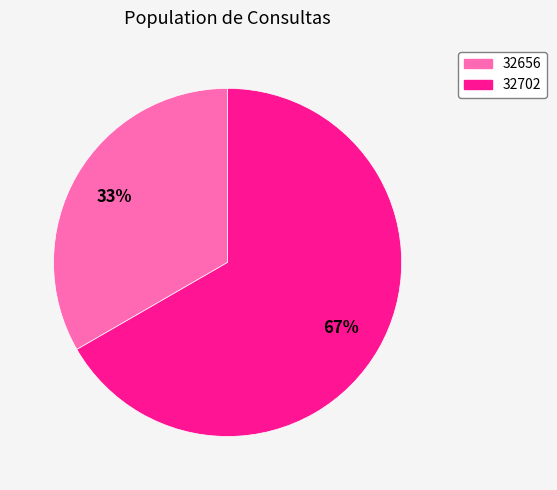

To the nearest percent, what is the average slice percentage?

50%